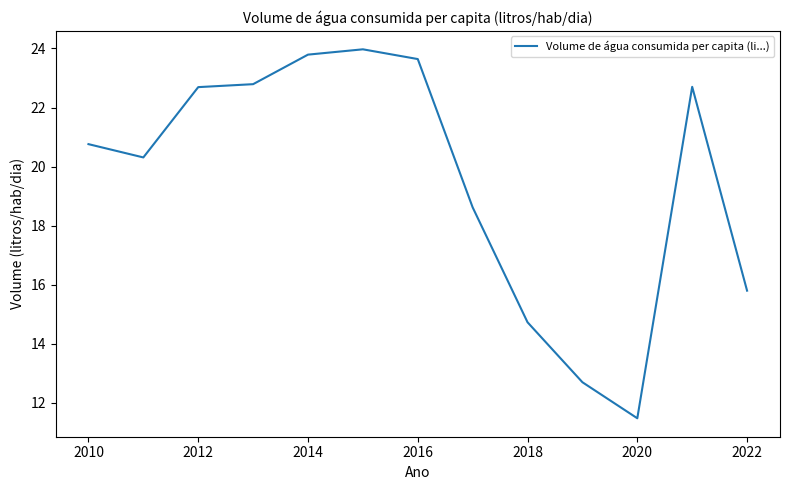

What is the greatest value displayed?

24.0